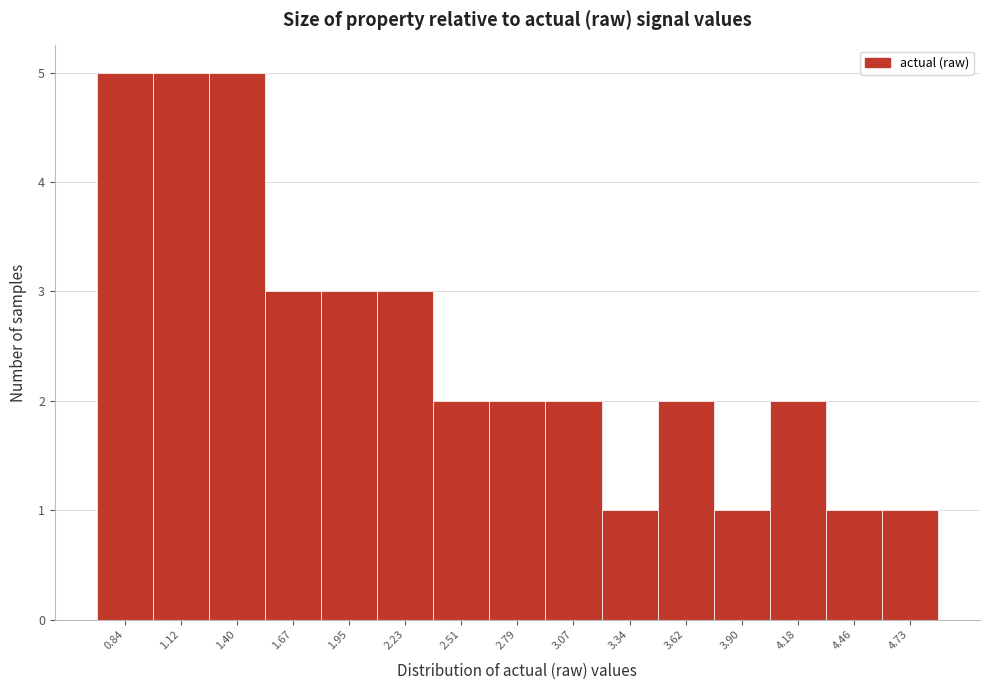

What is the height of the bar covering 4.05 to 4.30 on the x-axis? Neither the bar edges nor the heights are printed on the chart, so give them approximately, as read against the axes.

2